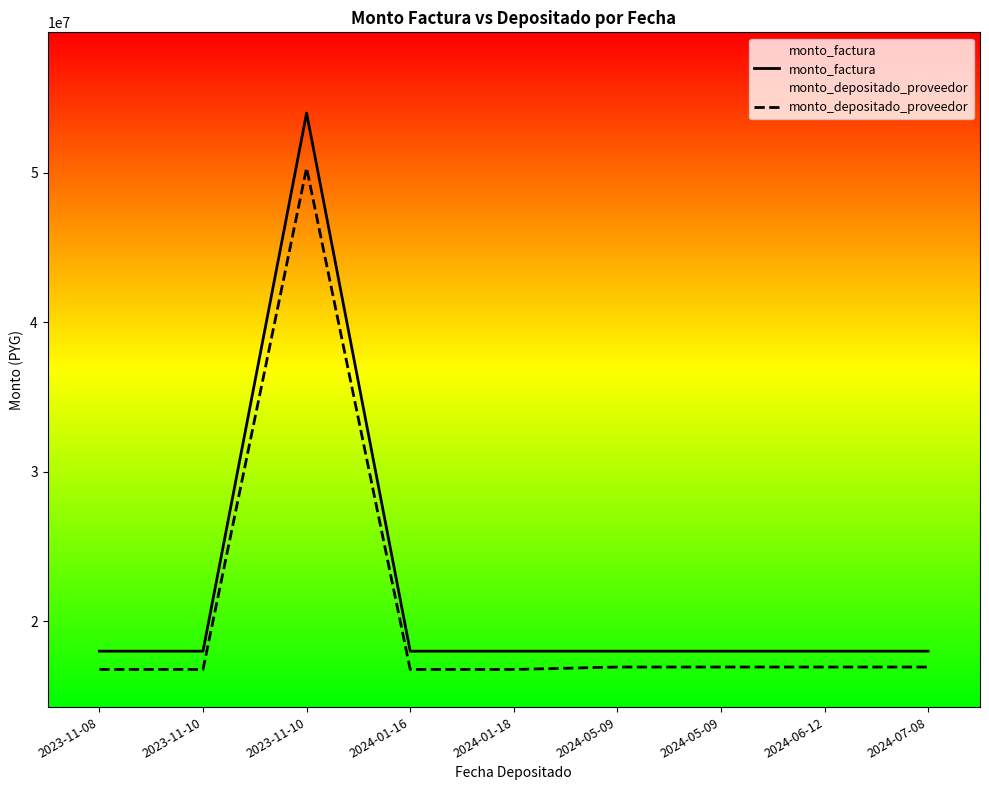

At how many categories does at least one series exceed 20602337?

1